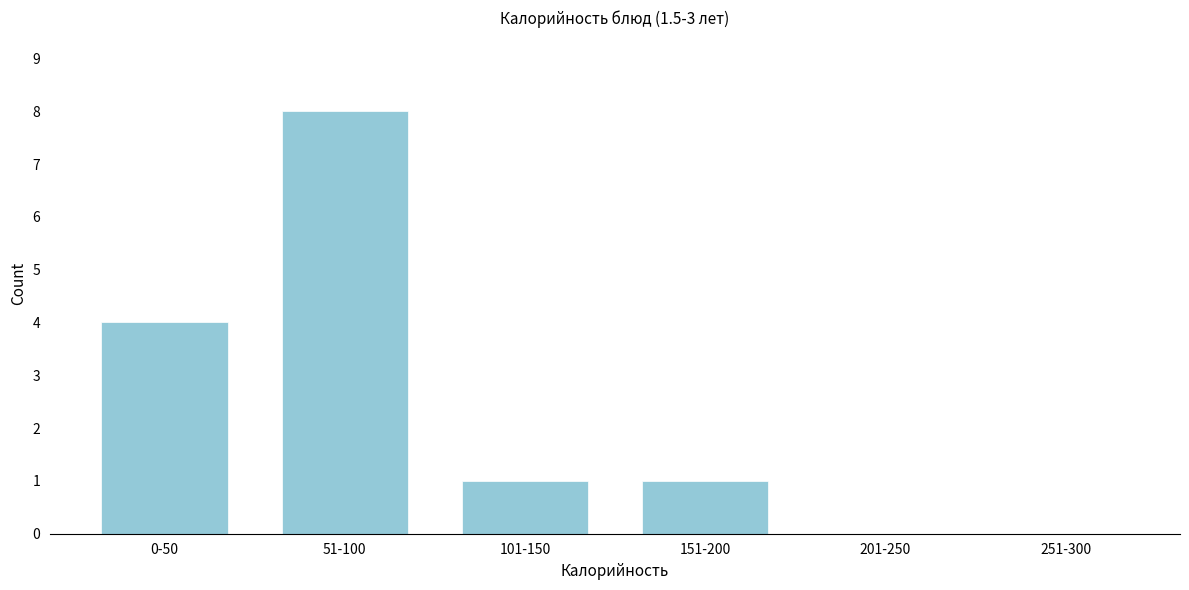

Reading left to right, transcribe all the data shown in this chart.

0-50=4	51-100=8	101-150=1	151-200=1	201-250=0	251-300=0